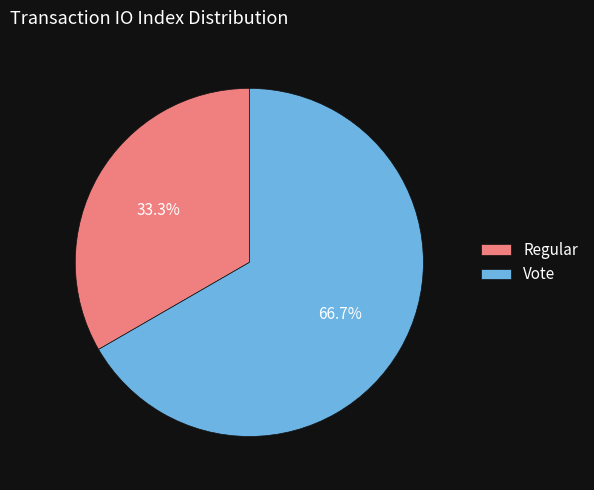

What percentage is the Regular slice, to the nearest percent?

33%